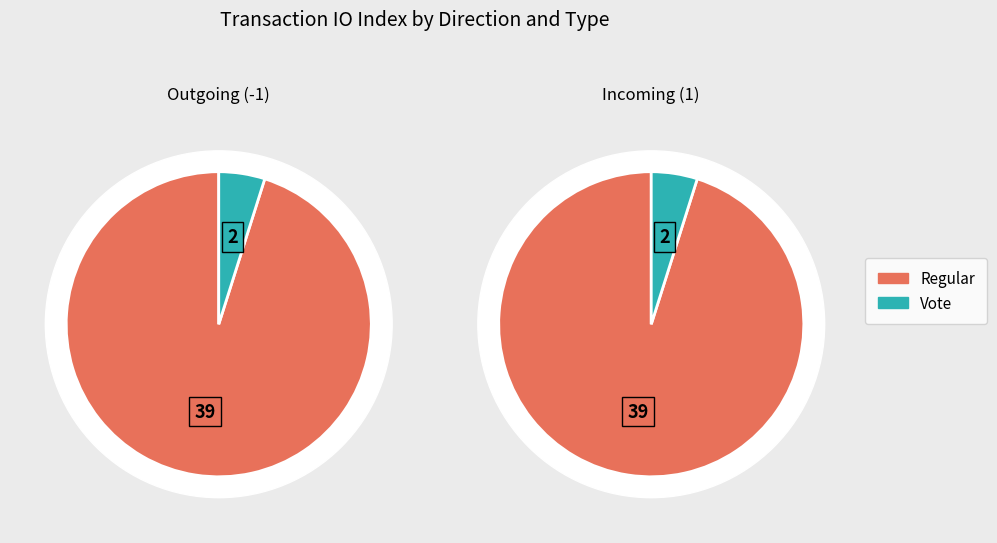

Which series has the widest spread of values?

Vote